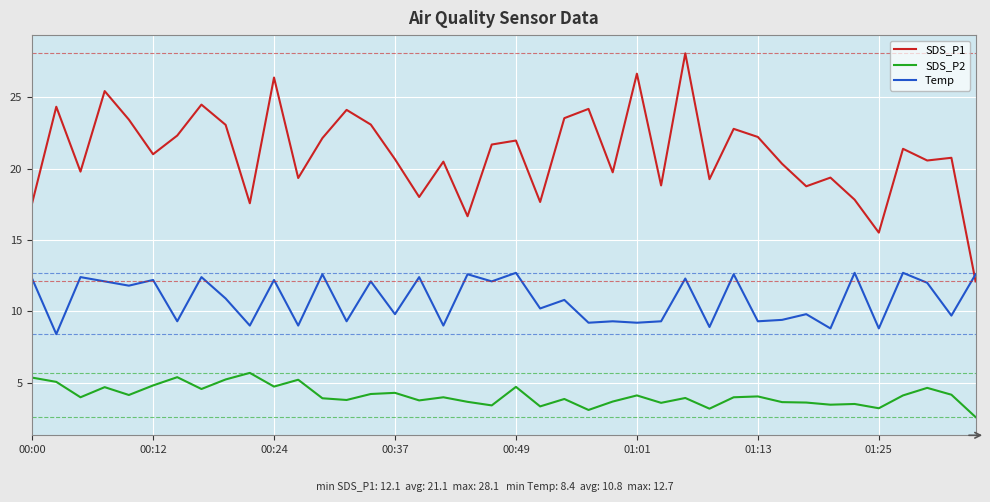

List the series in order of their peak value, highest first.

SDS_P1, Temp, SDS_P2